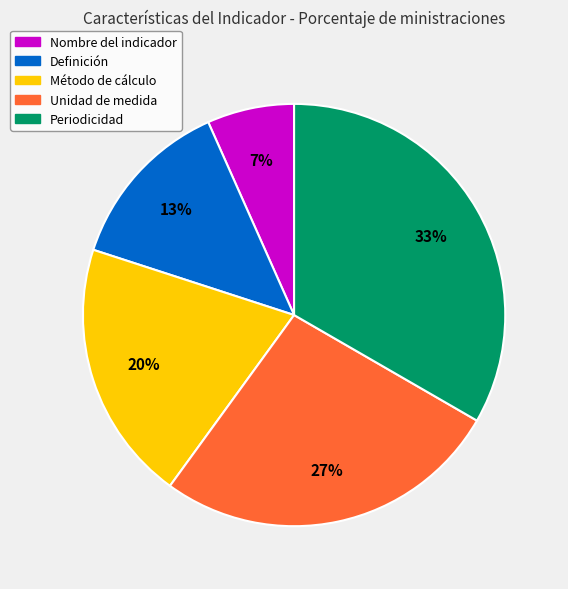

Combined, do Definición and Unidad de medida account for over 50%?

No